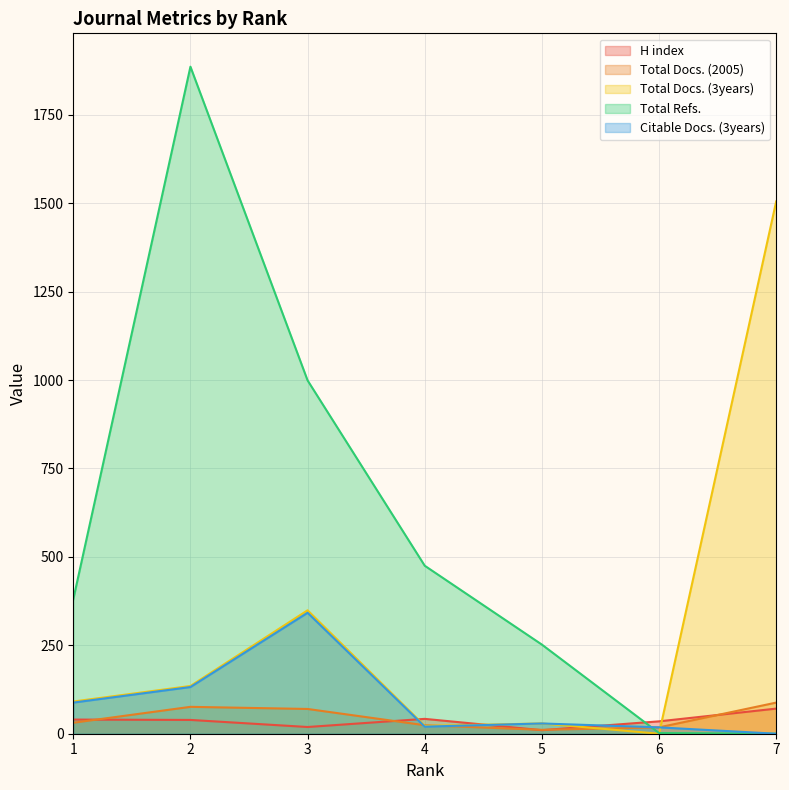

True or false: Total Refs. has more than 2 interior local peaks.

False